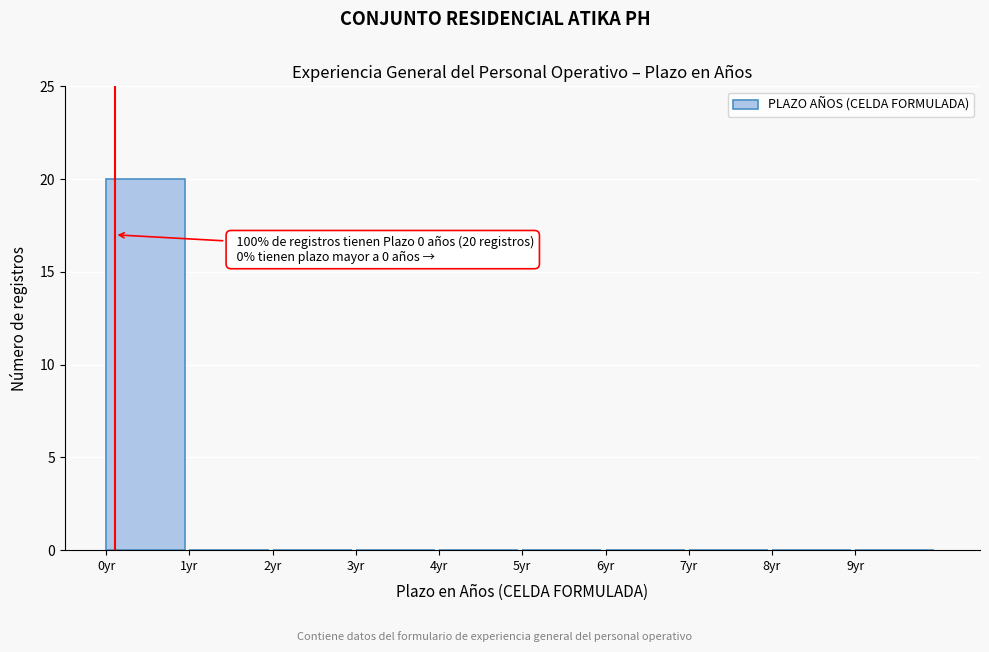

Over which range of the x-axis is the bar tallest?

0 to 1